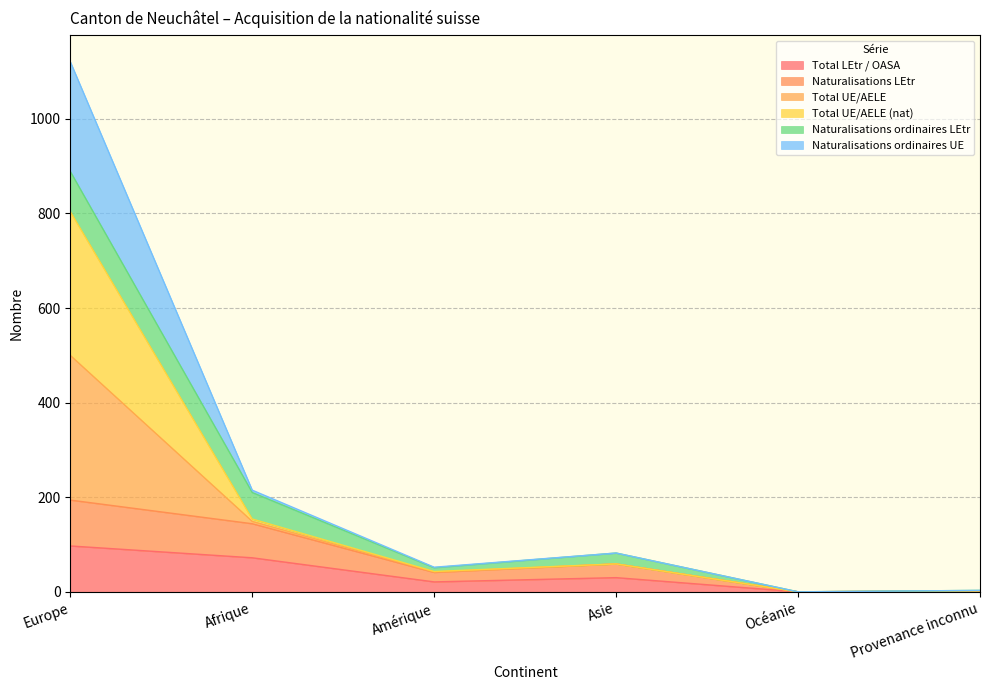

What are all the series names shown in the legend?

Total LEtr / OASA, Naturalisations LEtr, Total UE/AELE, Total UE/AELE (nat), Naturalisations ordinaires LEtr, Naturalisations ordinaires UE